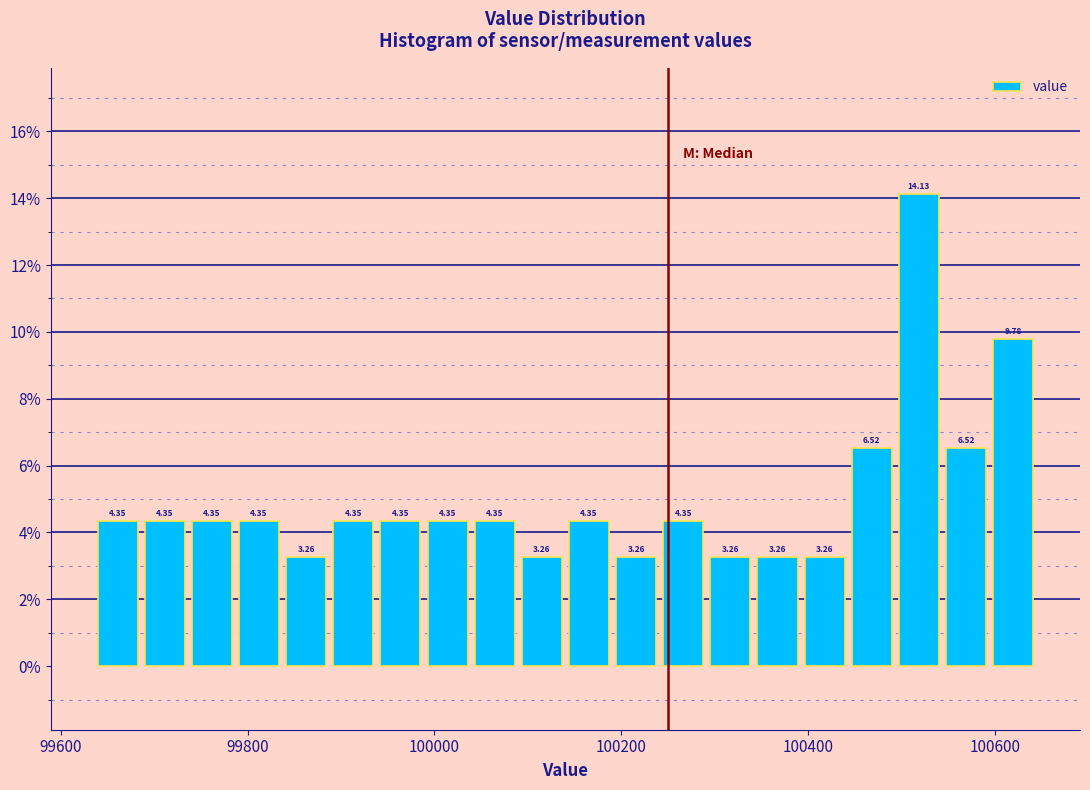

Read against the x-axis, roughly where is the centre of the tallest bar?

100520